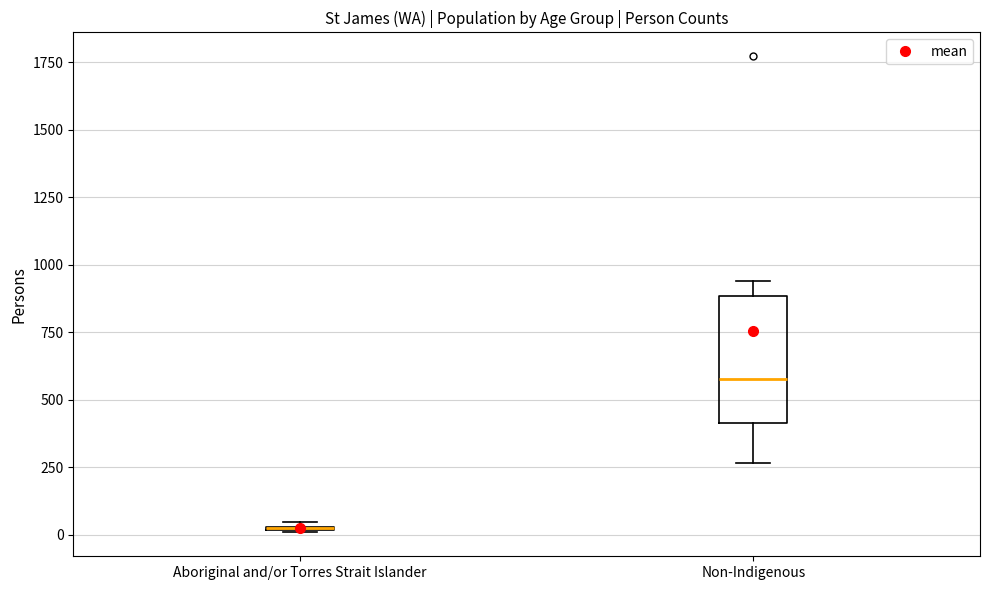

Where is the lower edge of the box for Non-Indigenous on the y-axis? The values are not printed on the chart, so give them approximately, as read against the axis.

400